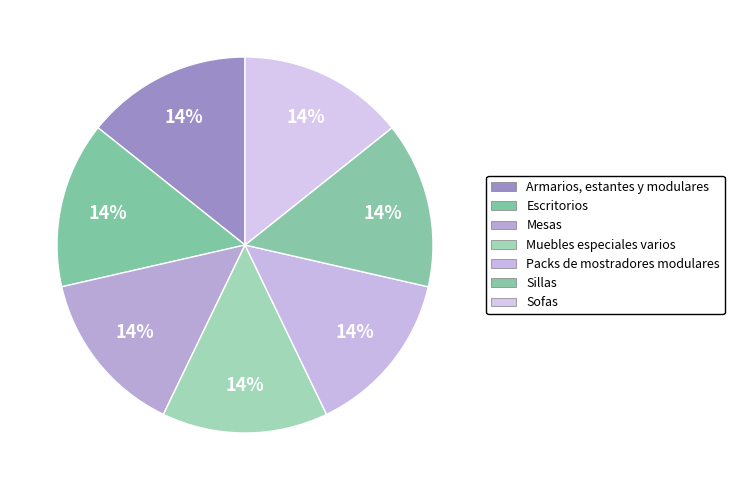

Is the sum of Packs de mostradores modulares and Armarios, estantes y modulares greater than half?

No